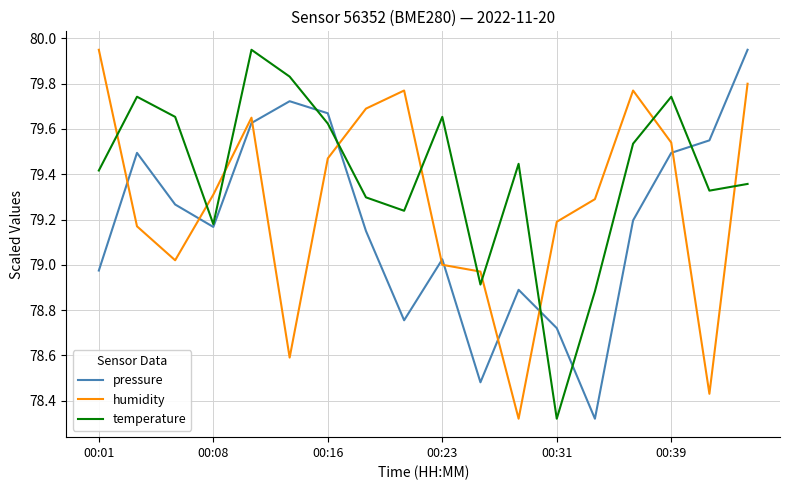

Rank the series by their average value, from highest to lowest.

temperature, humidity, pressure